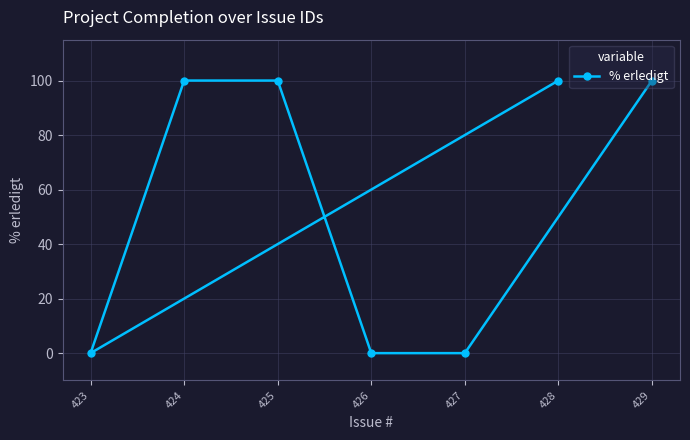

What is the change in value from 427 to 428?

+100